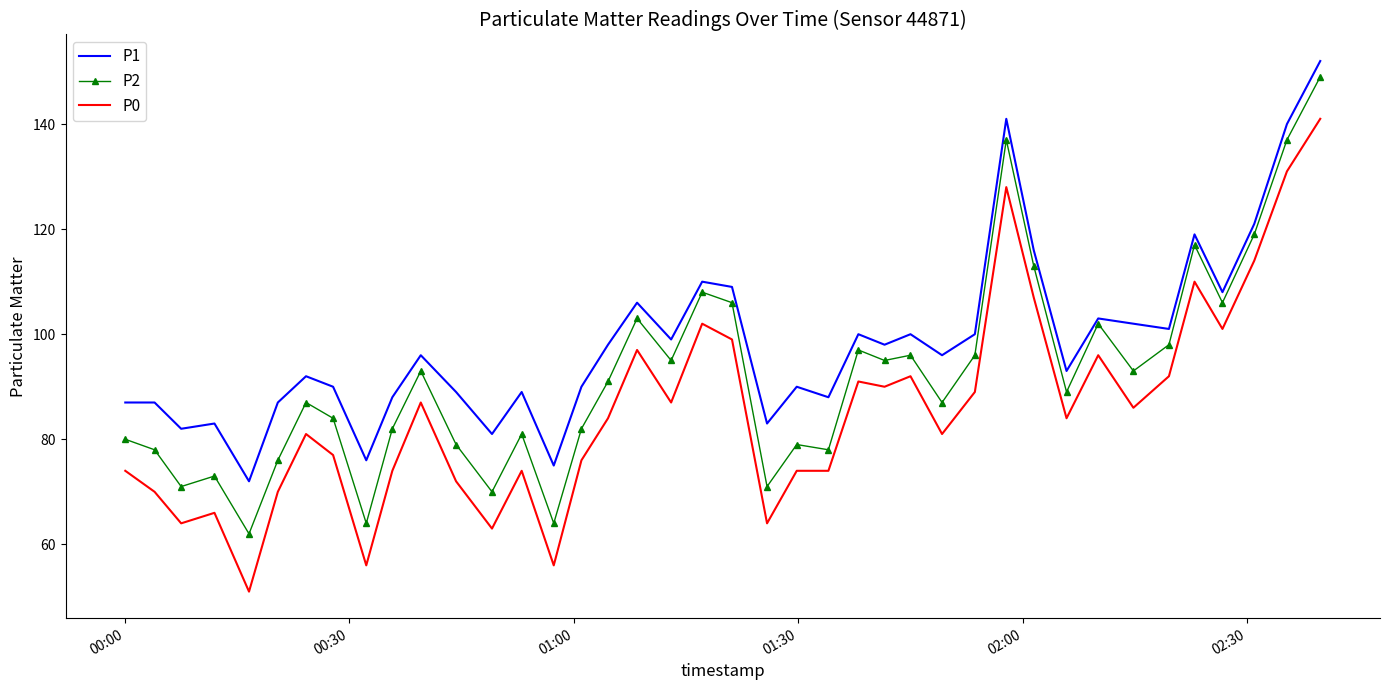

Which series has the widest spread of values?

P0